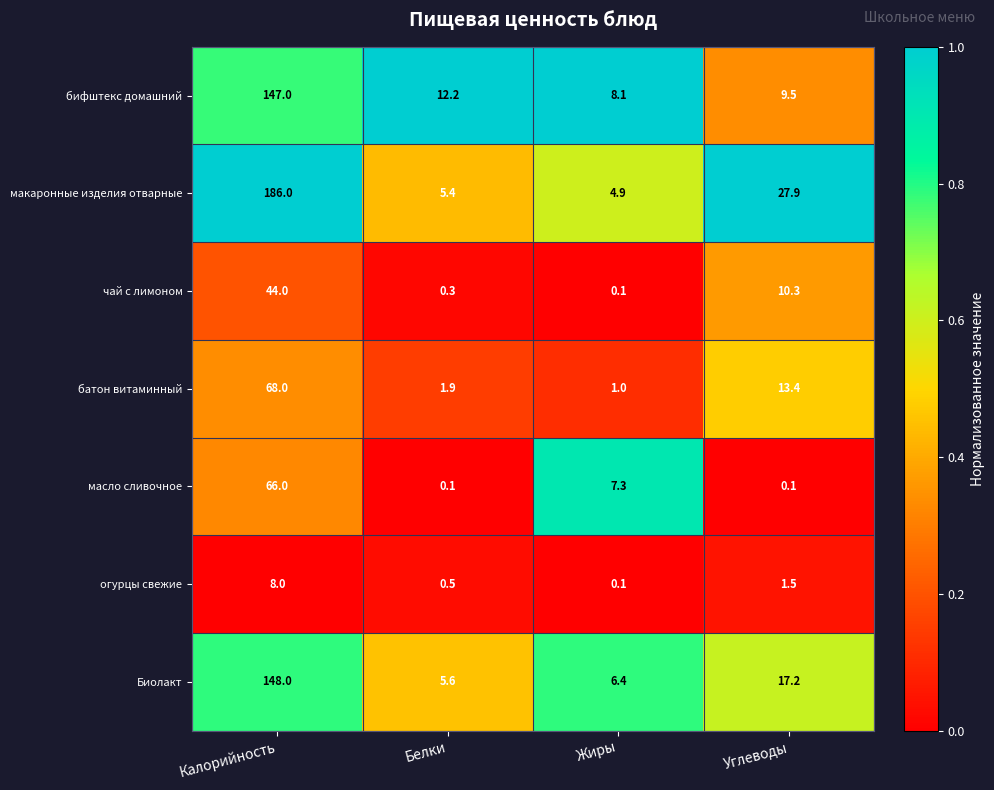

What is the sum of all чай с лимоном values?

54.7